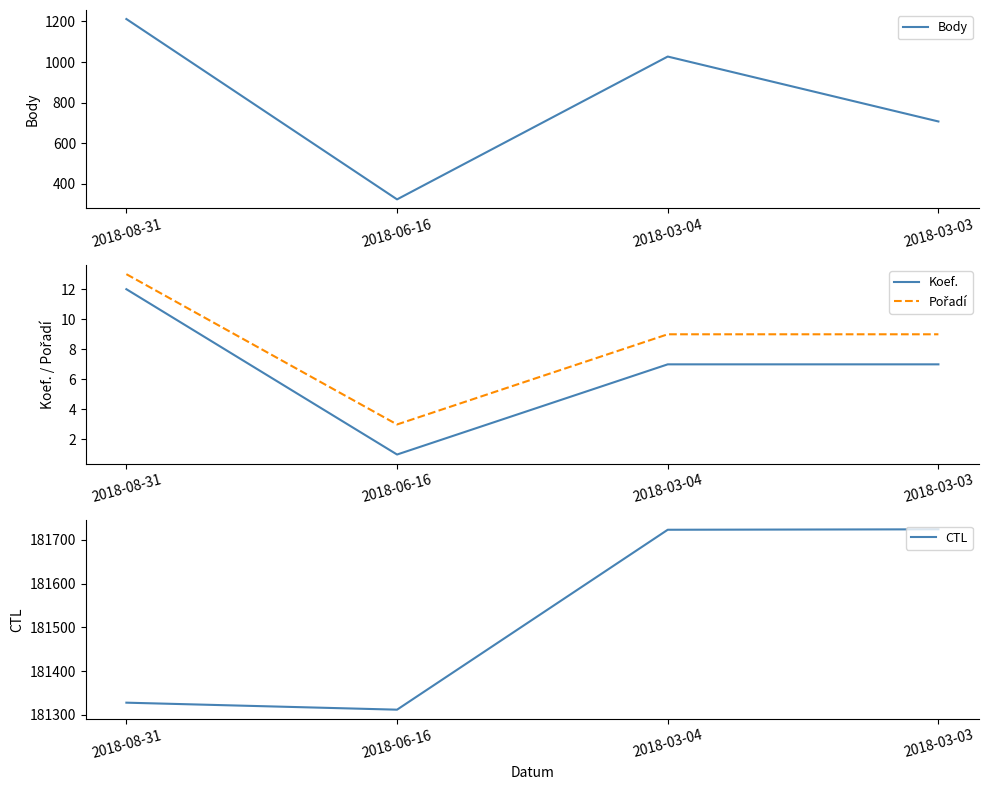

How many values in the Body series exceed 1027?

1